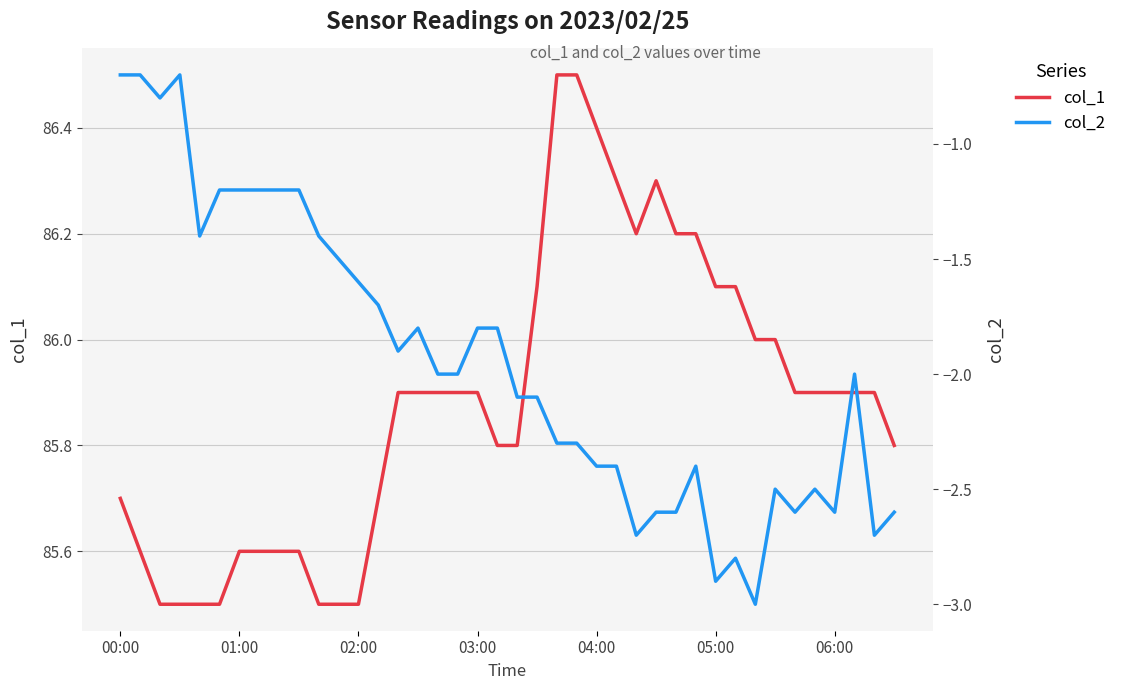

What position from the right is 9?

31